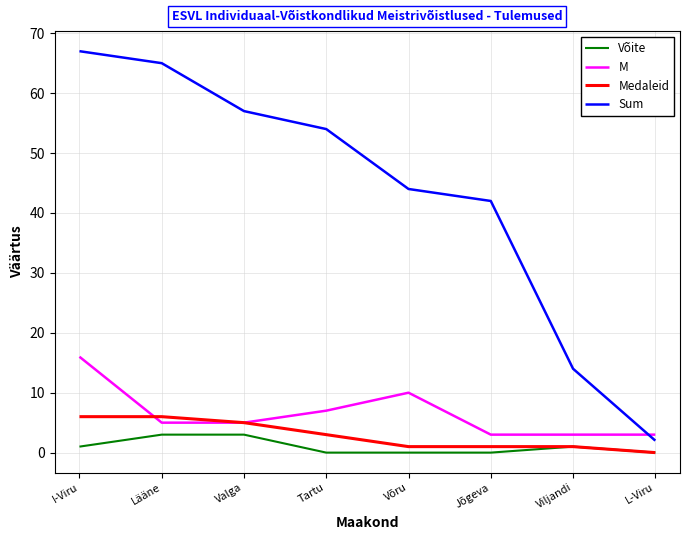

Reading left to right, what are all the values shown in this chart?

Võite: 1	3	3	0	0	0	1	0
M: 16	5	5	7	10	3	3	3
Medaleid: 6	6	5	3	1	1	1	0
Sum: 67	65	57	54	44	42	14	2